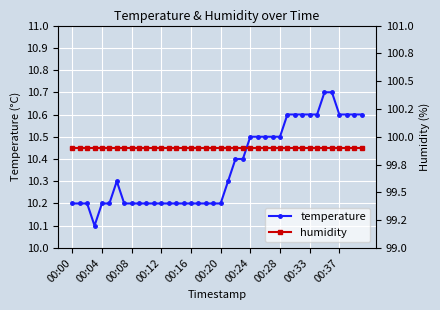

What are all the series names shown in the legend?

temperature, humidity